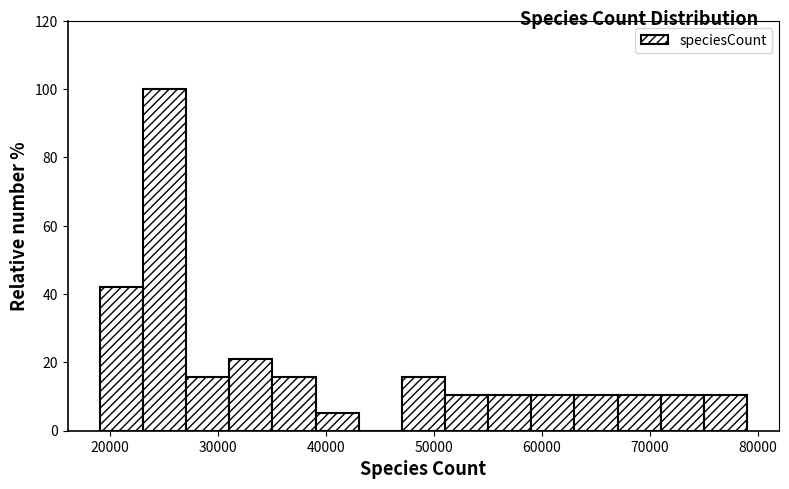

Around what value on the x-axis is the tallest bar? Give the approximate position of its centre, as read against the axis.

25000